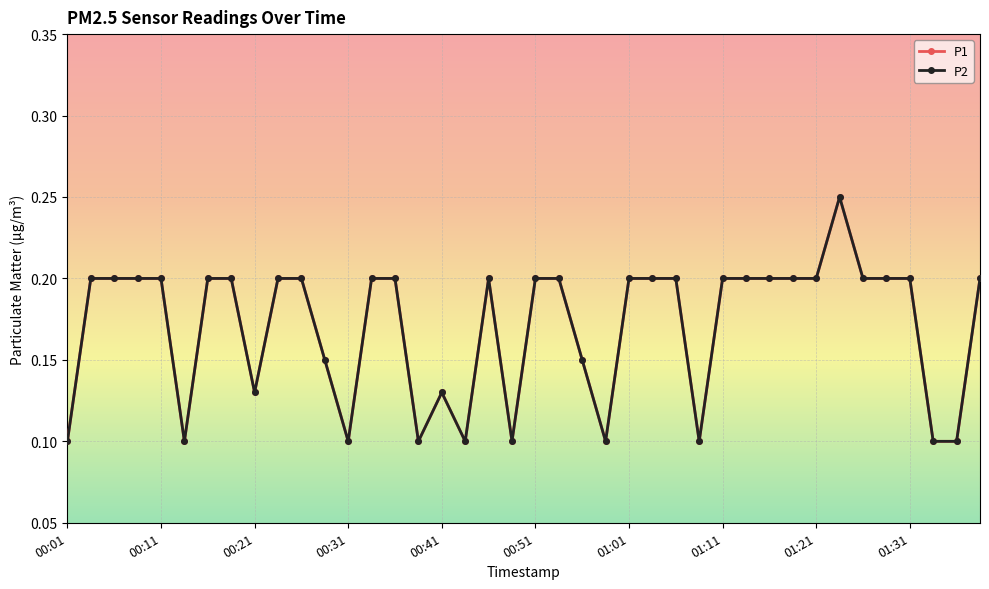

How many interior local valleys does the P1 series have?

8